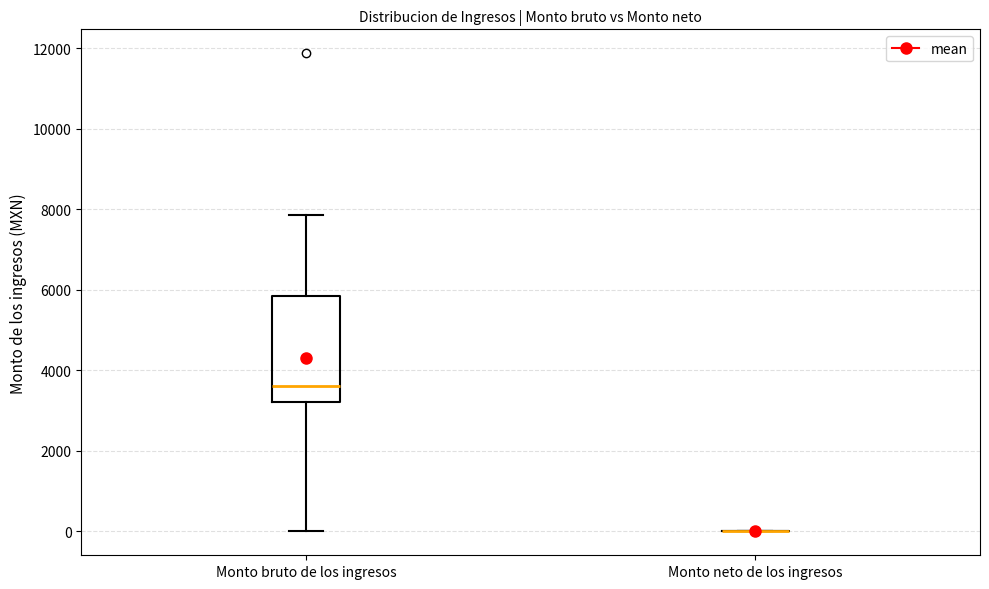

Reading left to right, transcribe this box plot: for each box, give where its median line is, the range the box spans, and where its two whiskers end, as read against the y-axis. The values are not printed on the chart, so give them approximately, as read against the axis.

Monto bruto de los ingresos: median 3600, box 3200 to 5800, whiskers 0 to 7800
Monto neto de los ingresos: box collapsed to a line at 0, whiskers 0 to 0